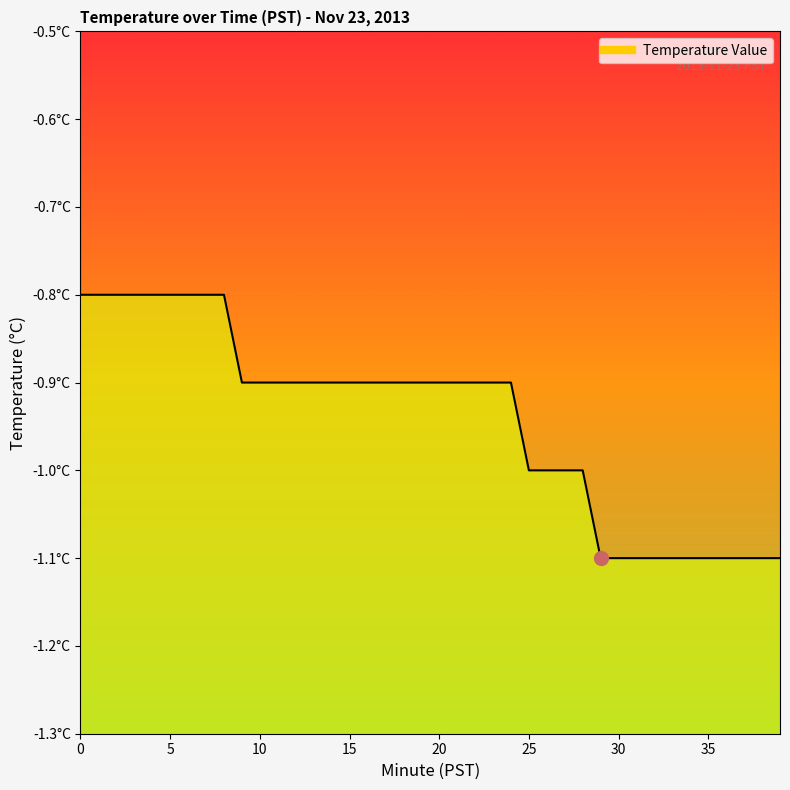

Between 18 and 3, which is larger?

3